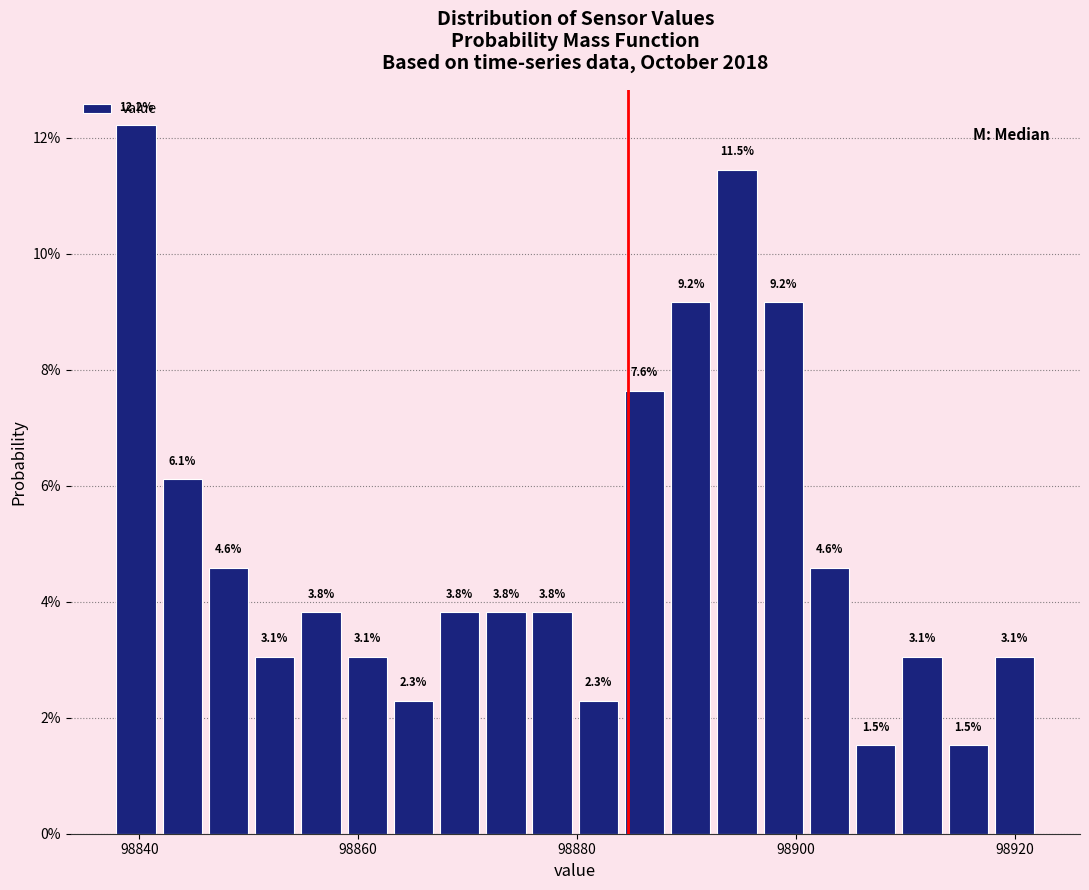

Around what value on the x-axis is the tallest bar? Give the approximate position of its centre, as read against the axis.

98840